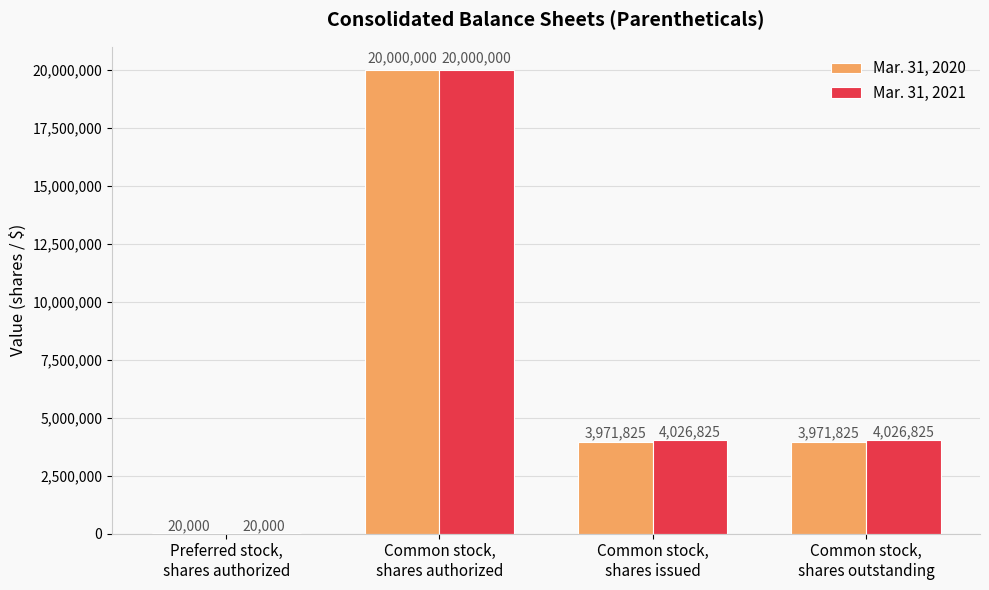

Which series has the largest total across all categories?

Mar. 31, 2021